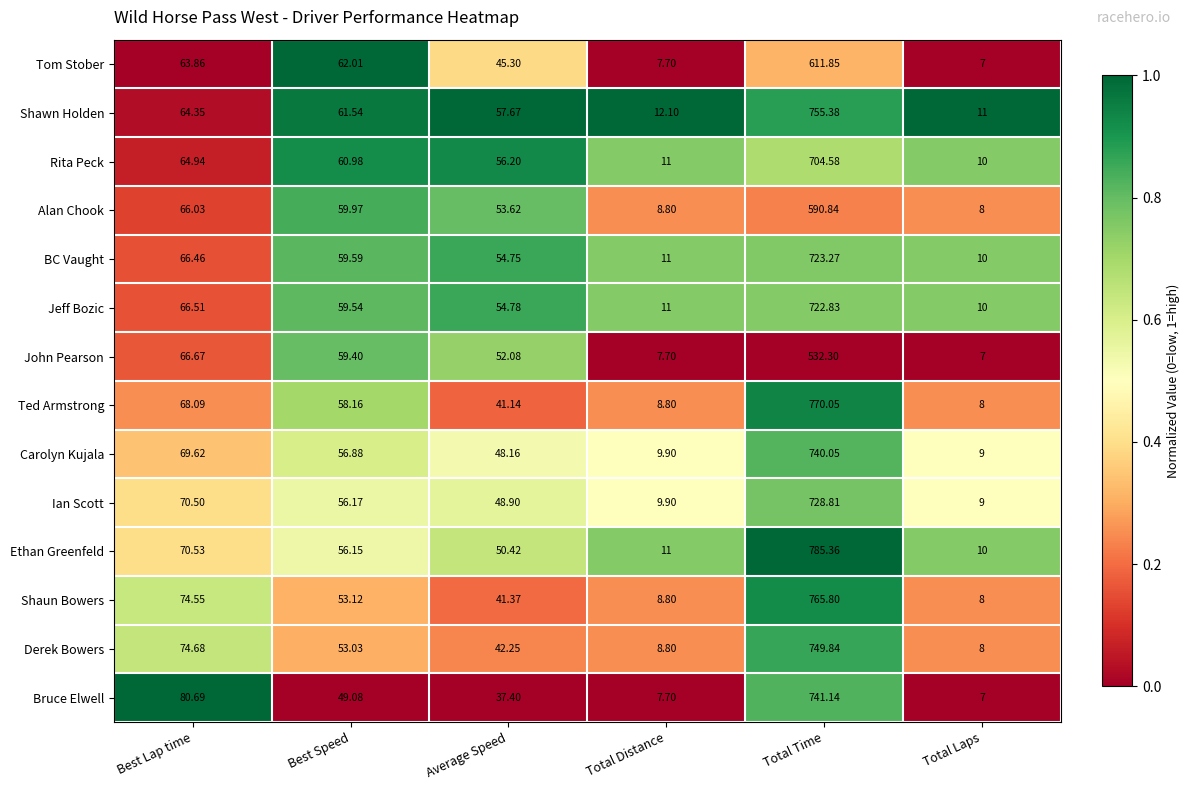

Where is Ted Armstrong nearest to the value 389?

Best Lap time